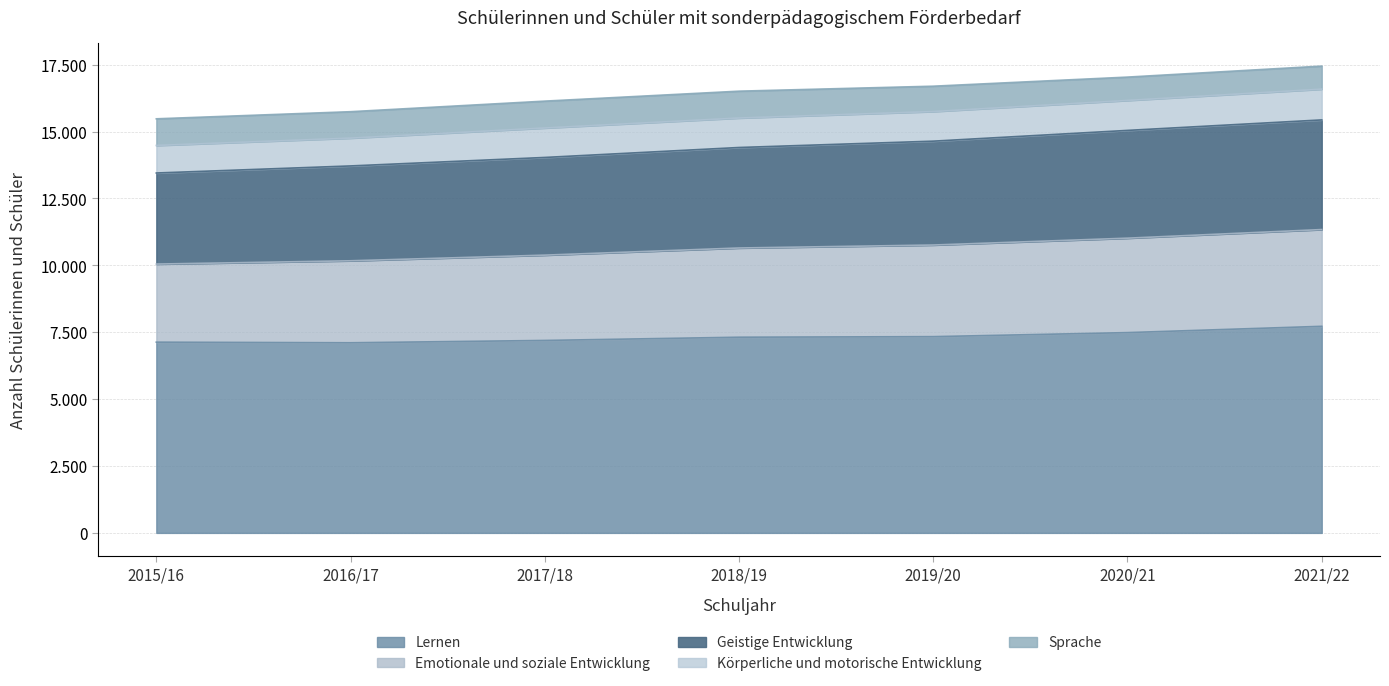

True or false: Geistige Entwicklung and Lernen intersect in this chart.

False